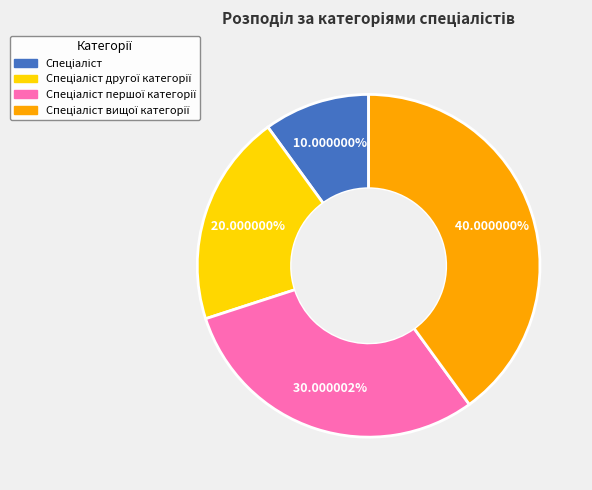

Is there a majority slice in this chart?

No